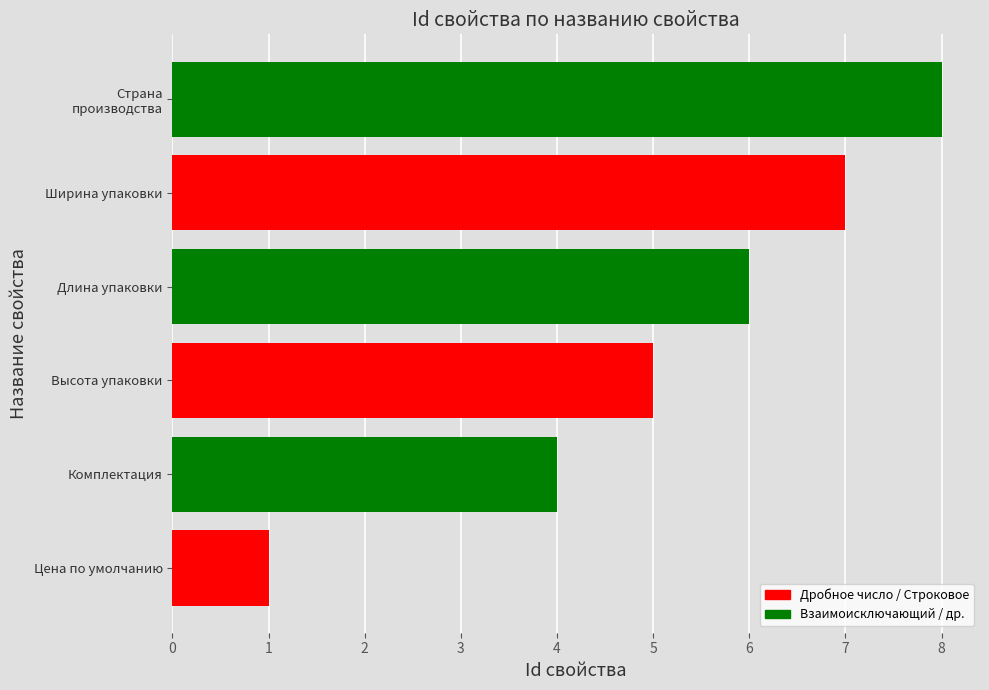

Are the bars horizontal?

Yes